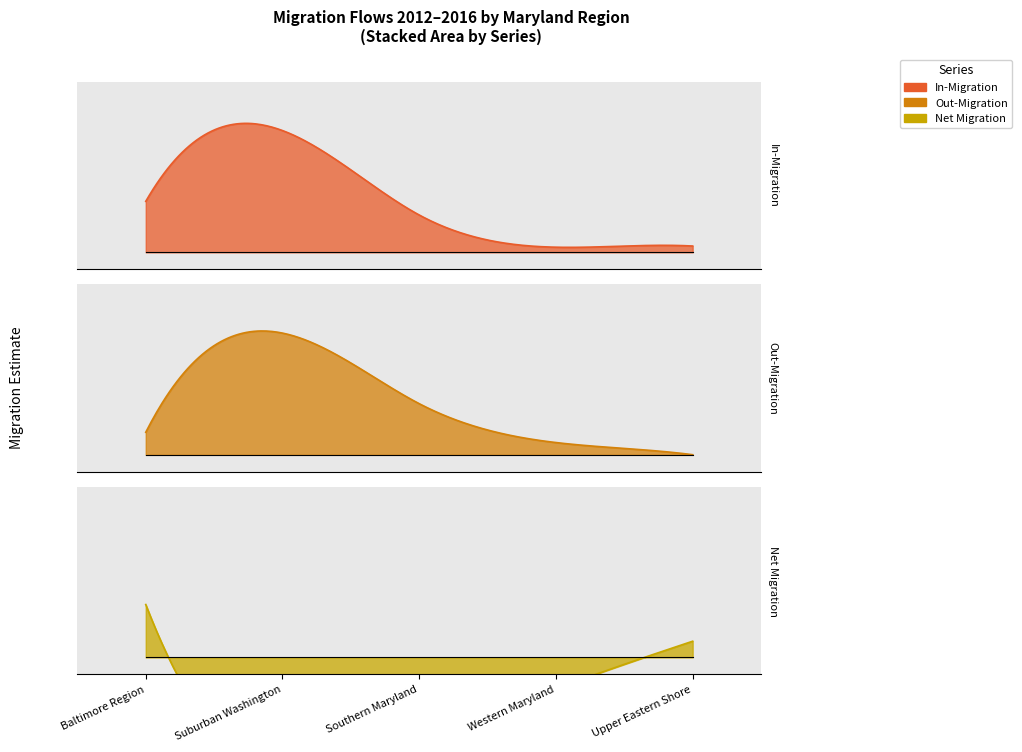

At which label does In-Migration first exceed 663?

Baltimore Region